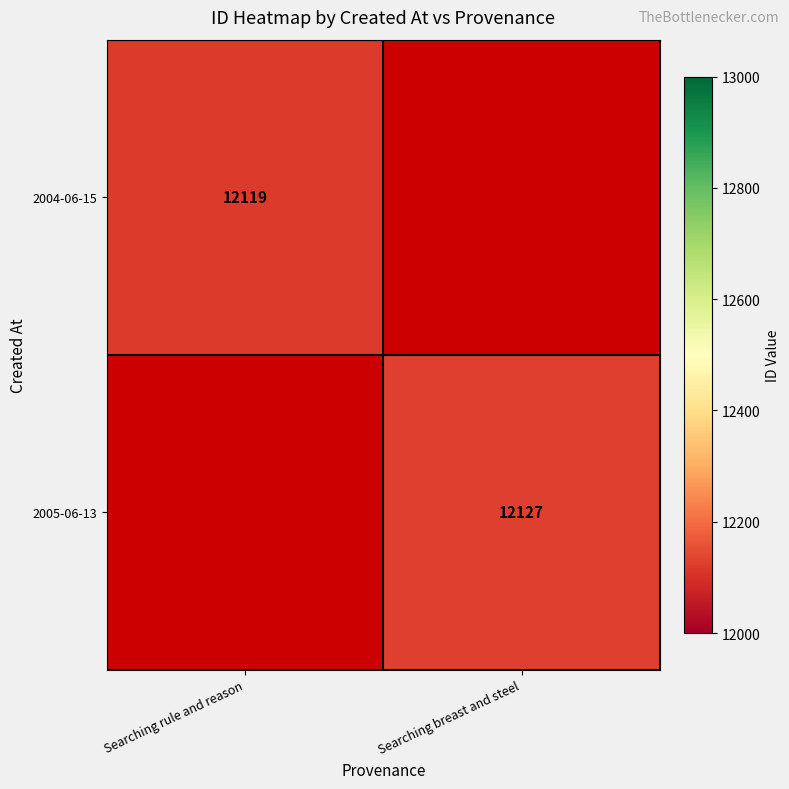

The value of 2004-06-15 at Searching rule and reason is 12119. True or false?

True